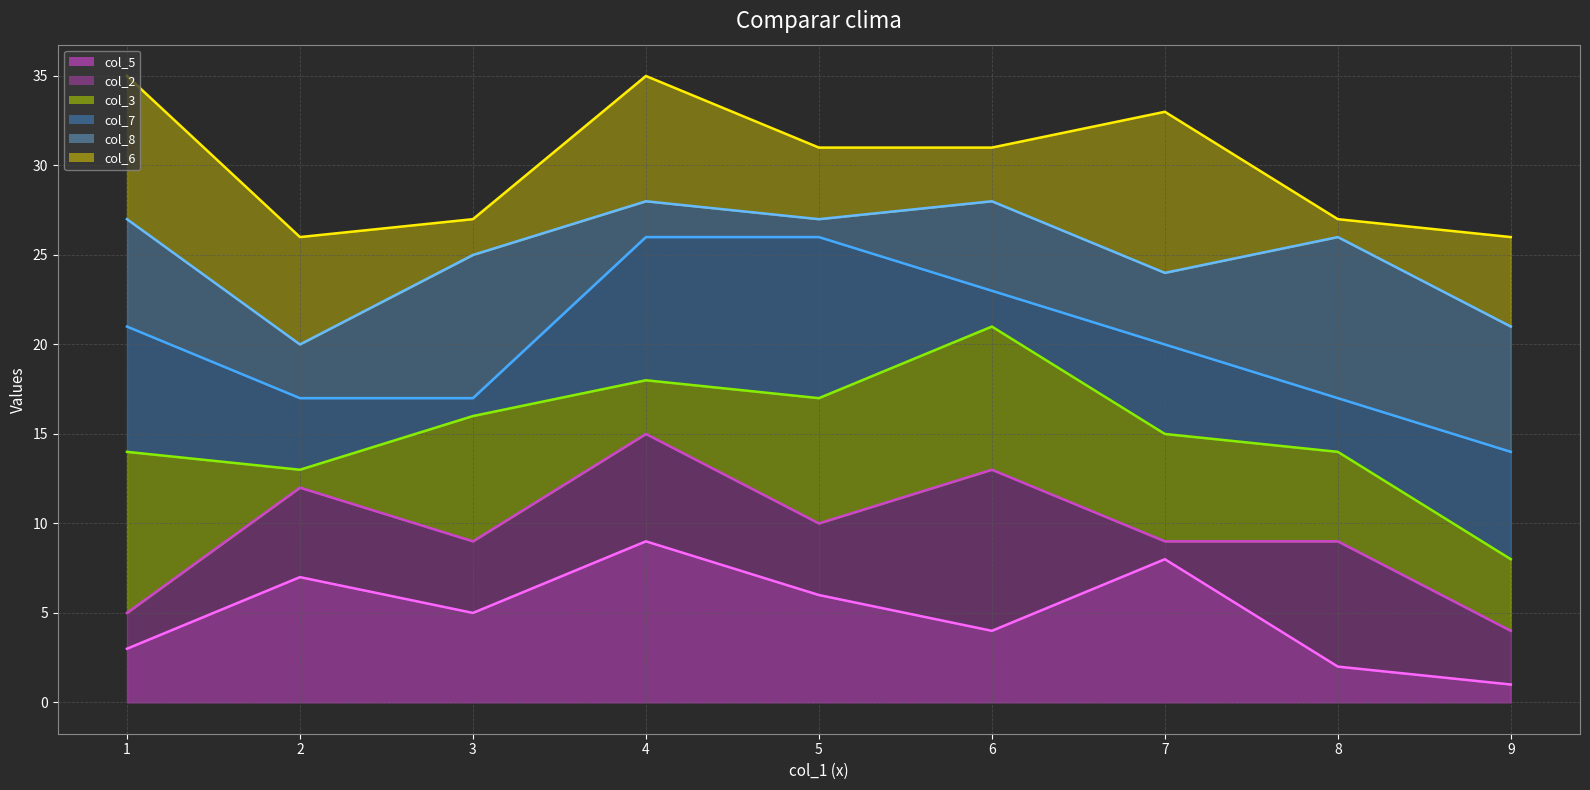

Is the value of col_8_line at 7 greater than the value of col_5_line at 5?

Yes